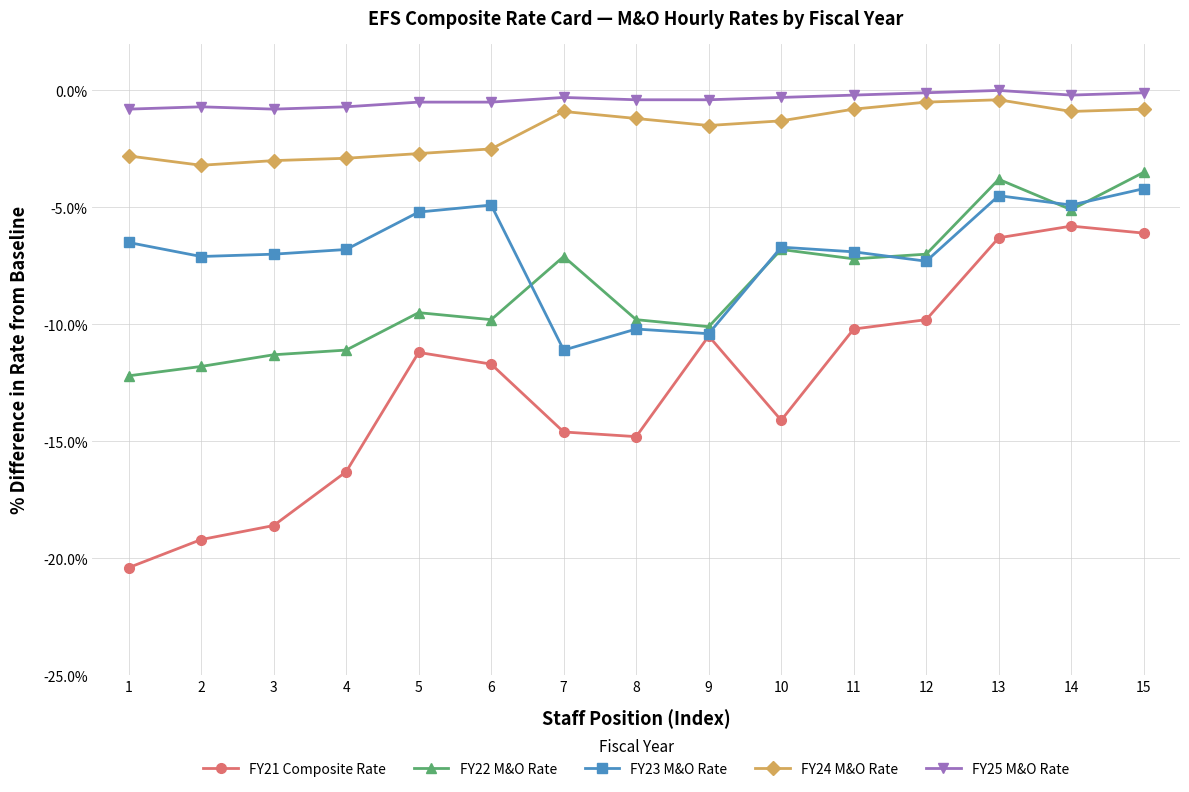

How many distinct data groups are displayed?

5